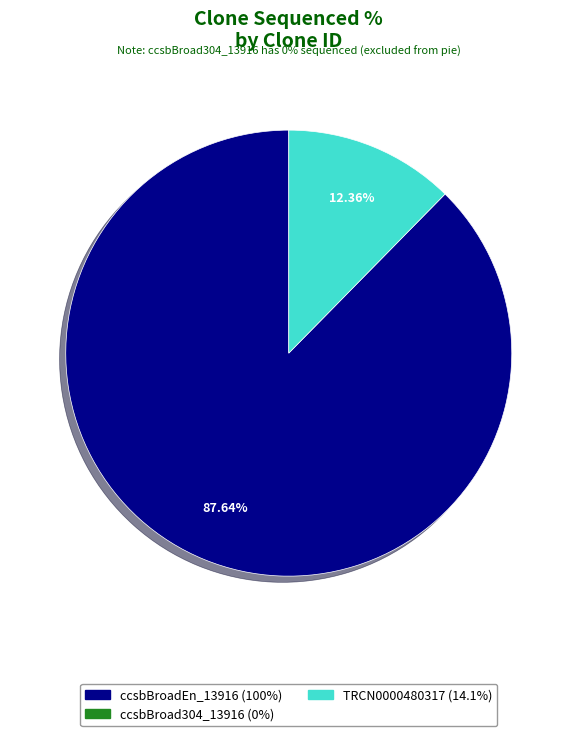

How many segments does this pie chart have?

2